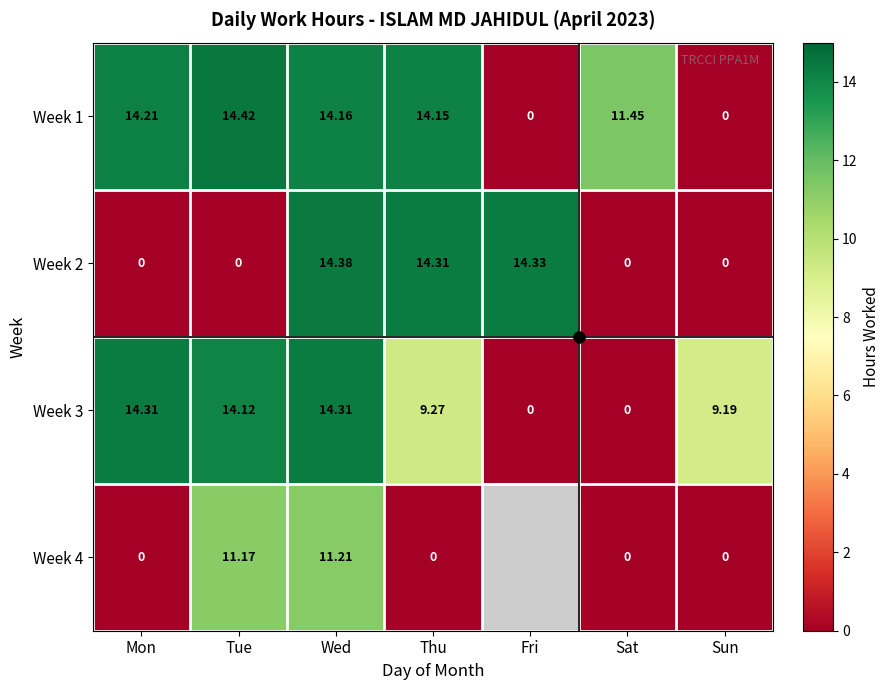

Is it true that Week 4 equals 3.5 at Thu?

False